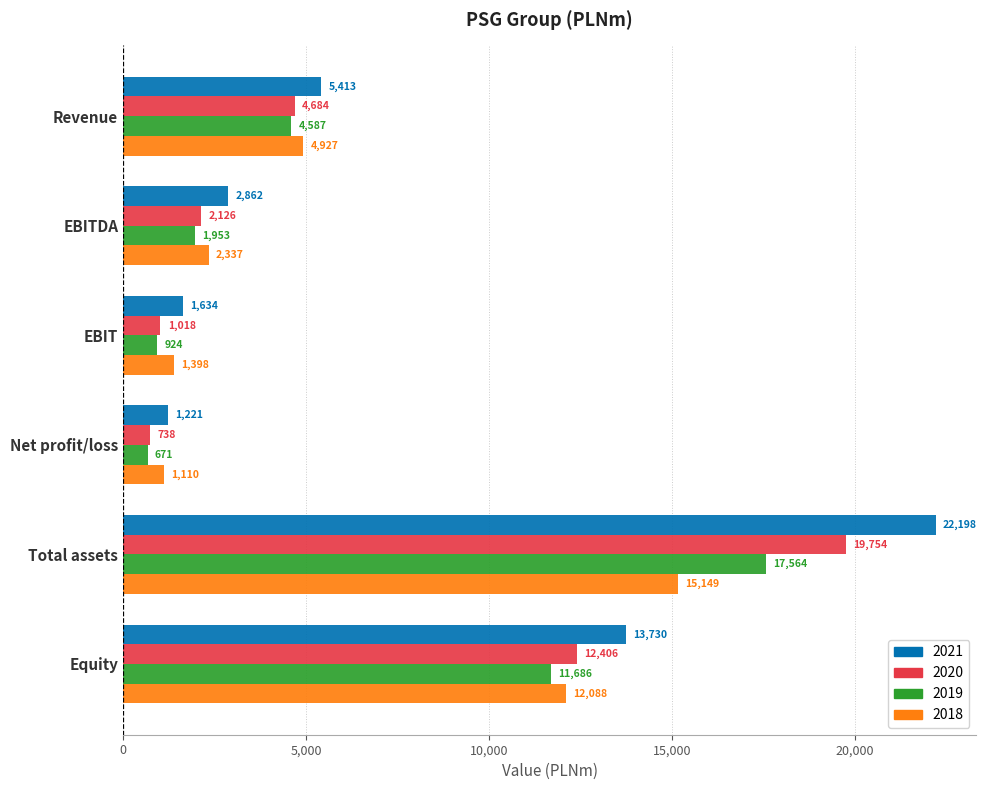

Rank the categories by 2018 value from lowest to highest.

Net profit/loss, EBIT, EBITDA, Revenue, Equity, Total assets